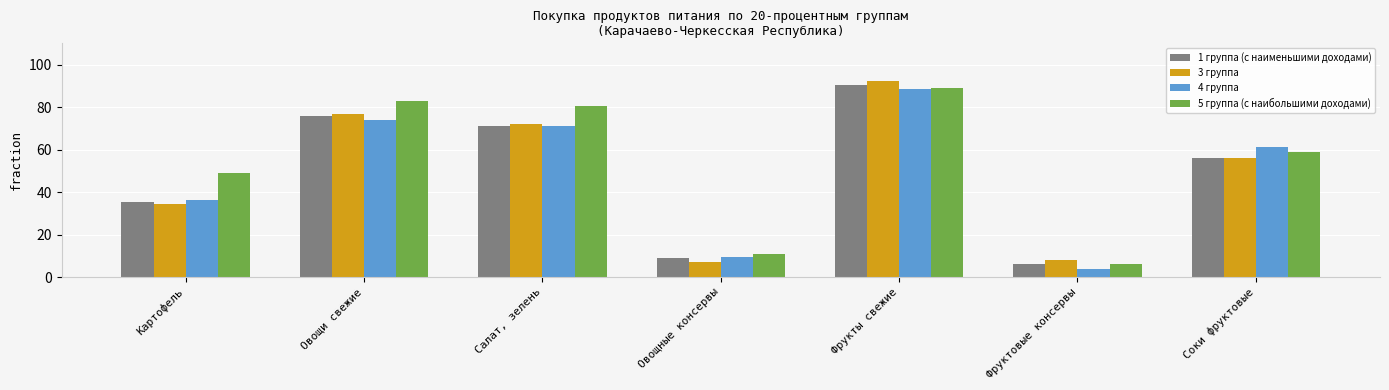

How many data points in 1 группа (с наименьшими доходами) are less than 56?

3